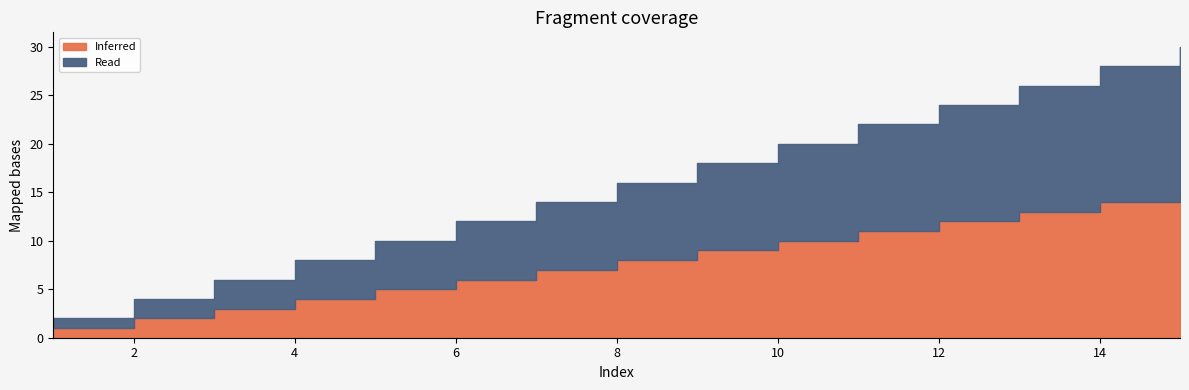

At how many categories does at least one series exceed 7?

8